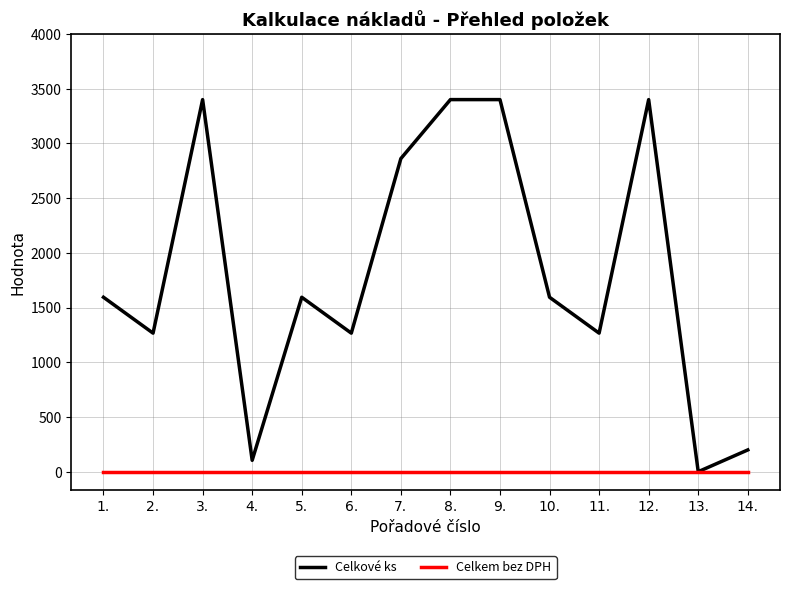

At 5., list the series in order from smallest to largest.

Celkem bez DPH, Celkové ks